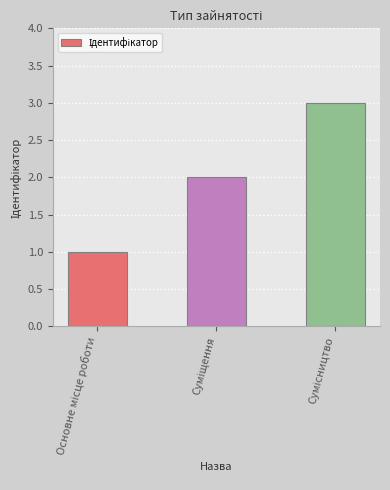

Reading right to left, extract all data points from this chart.

3	2	1